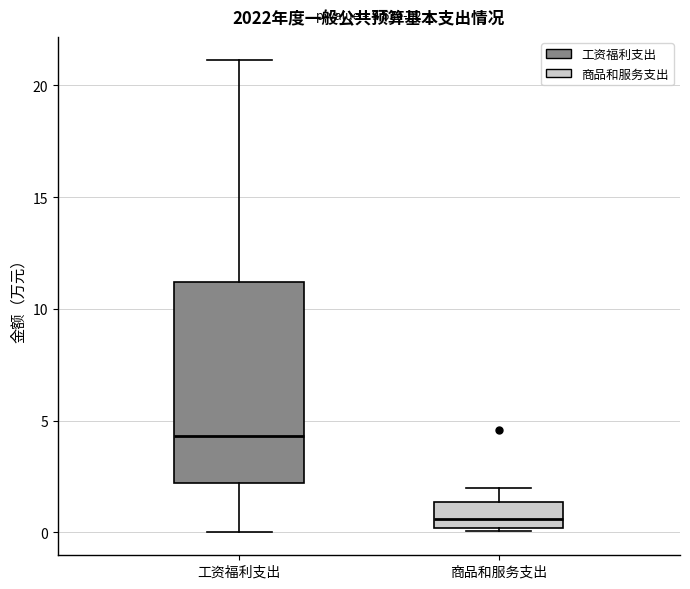

Which box's median line is the highest?

工资福利支出